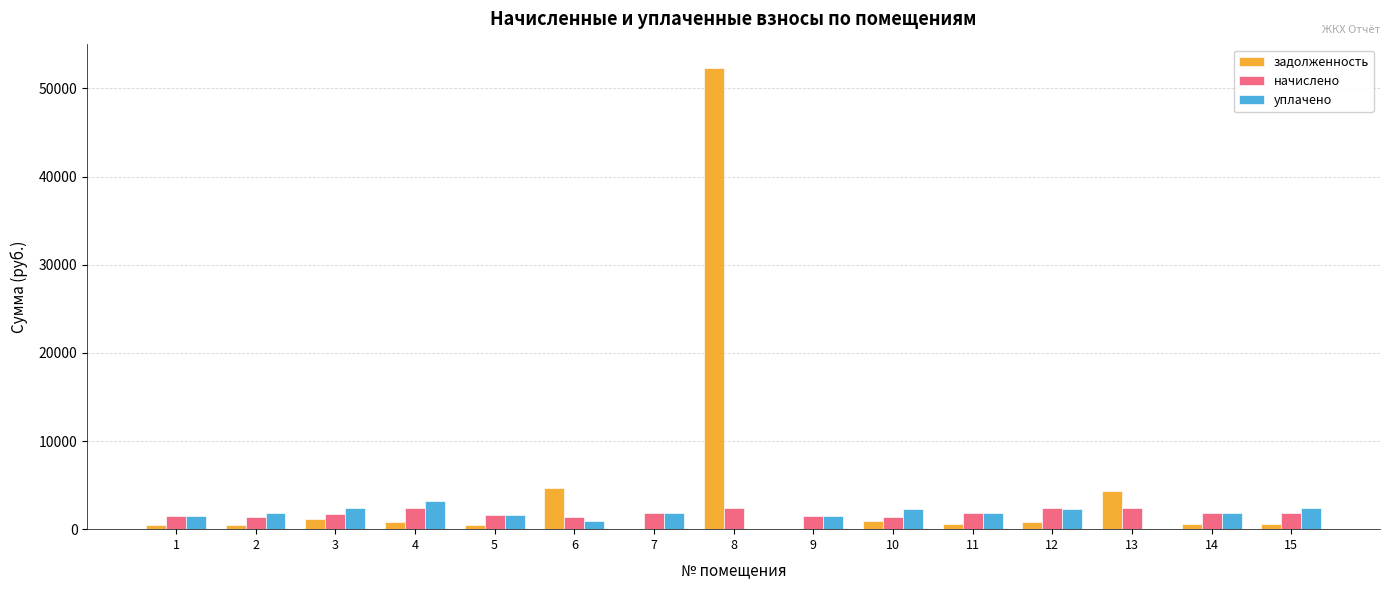

What is the total value across all series at 8?

54737.5